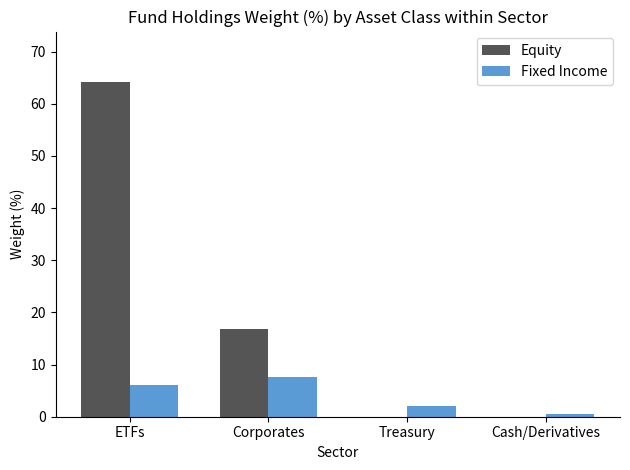

The value of Equity at Treasury is 0.0. True or false?

True